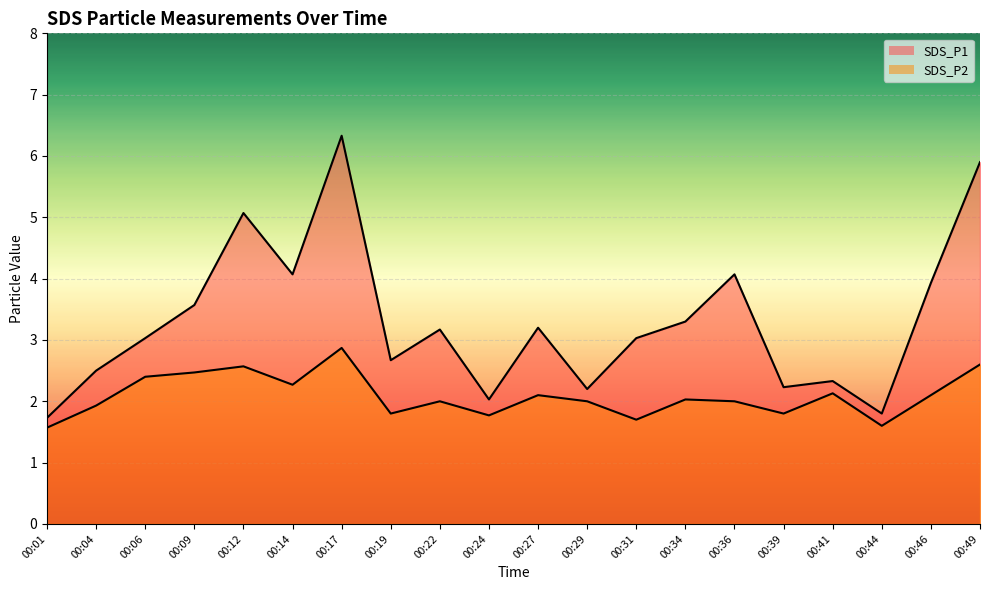

What is the difference between the second highest and second lowest values in the SDS_P2 series?

1.0